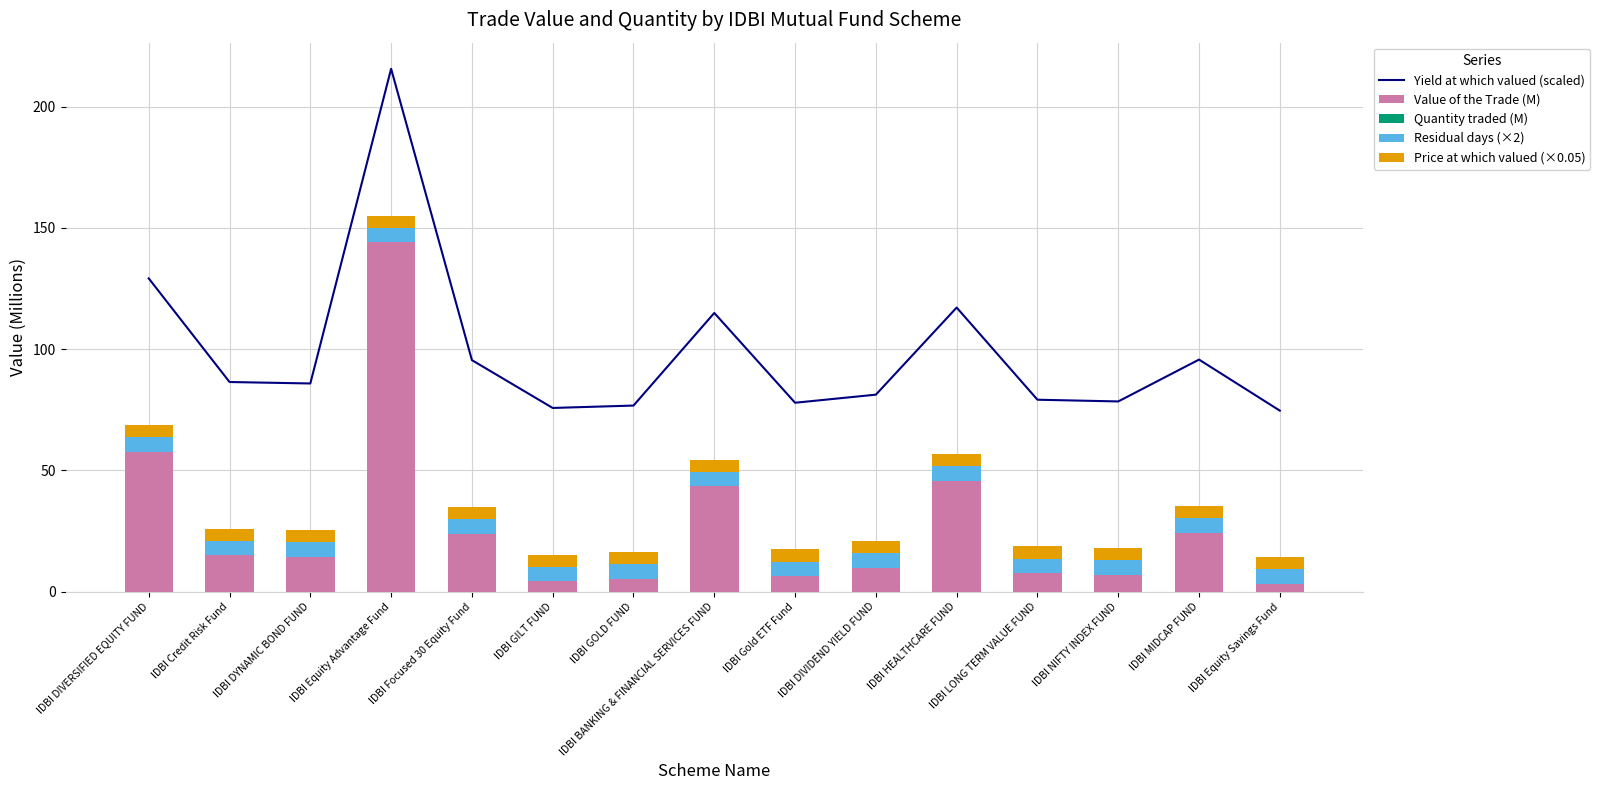

Which series has the largest total across all categories?

Yield at which valued (scaled)